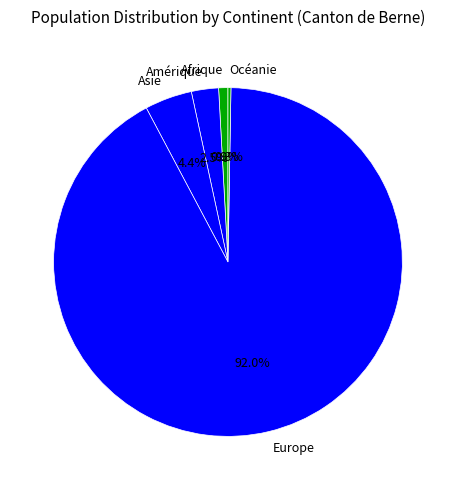

To the nearest percent, what is the difference between the largest and smallest slice percentages?

92%